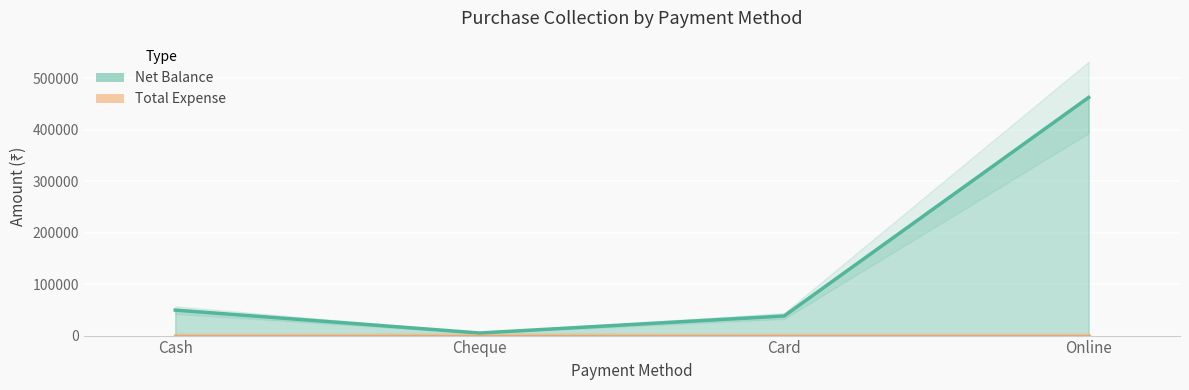

Which category has the highest value across all series?

Online